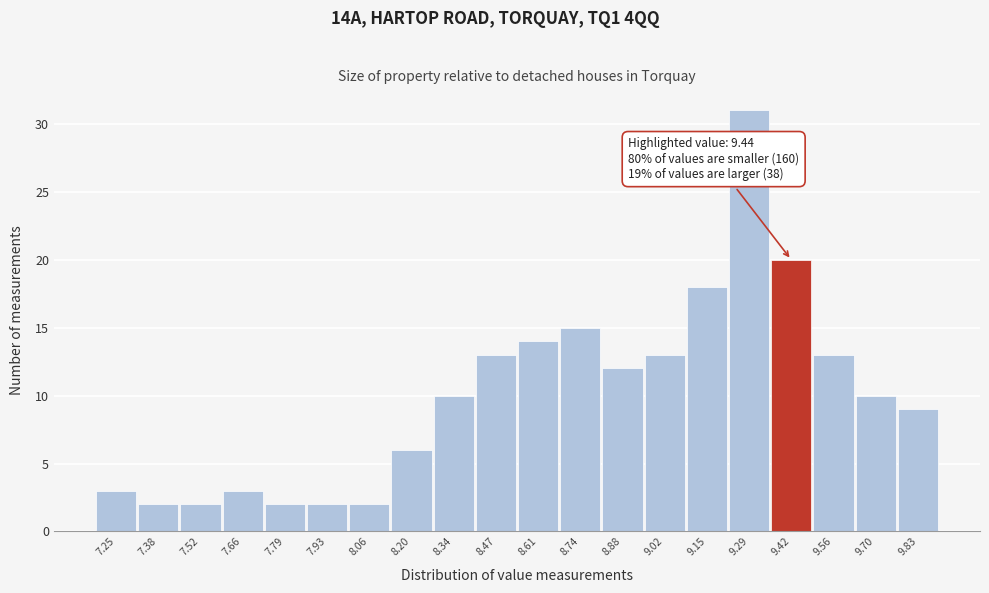

Which range on the x-axis has the tallest bar?

9.220 to 9.356